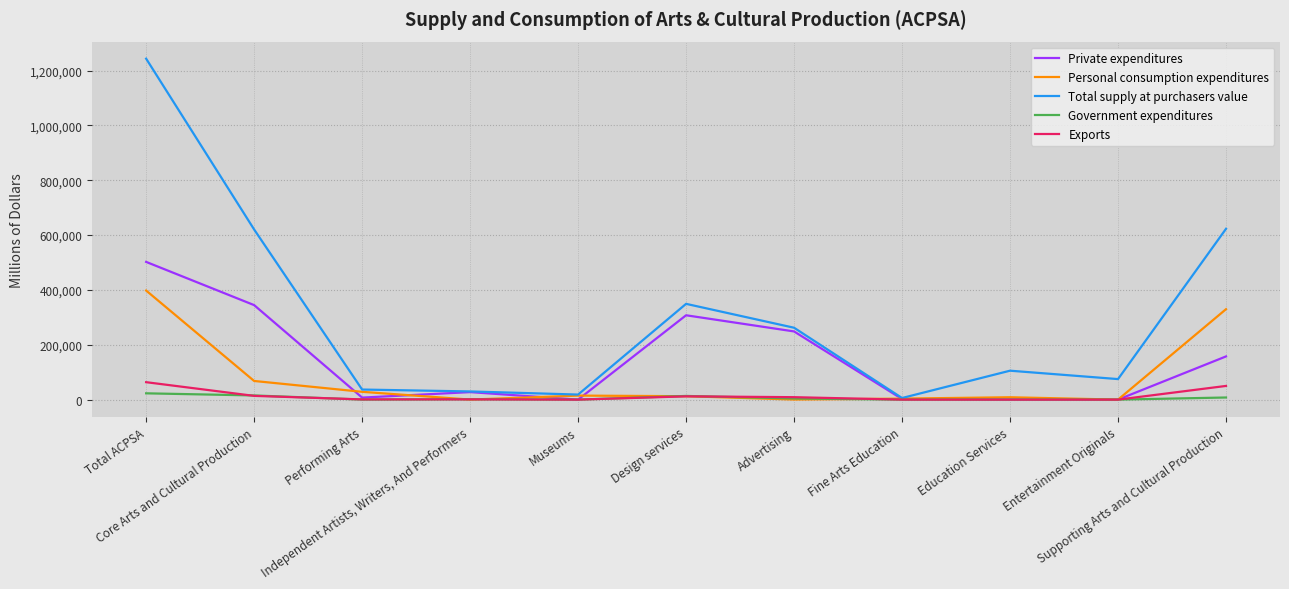

True or false: Personal consumption expenditures has a value of 397874 at Total ACPSA.

True